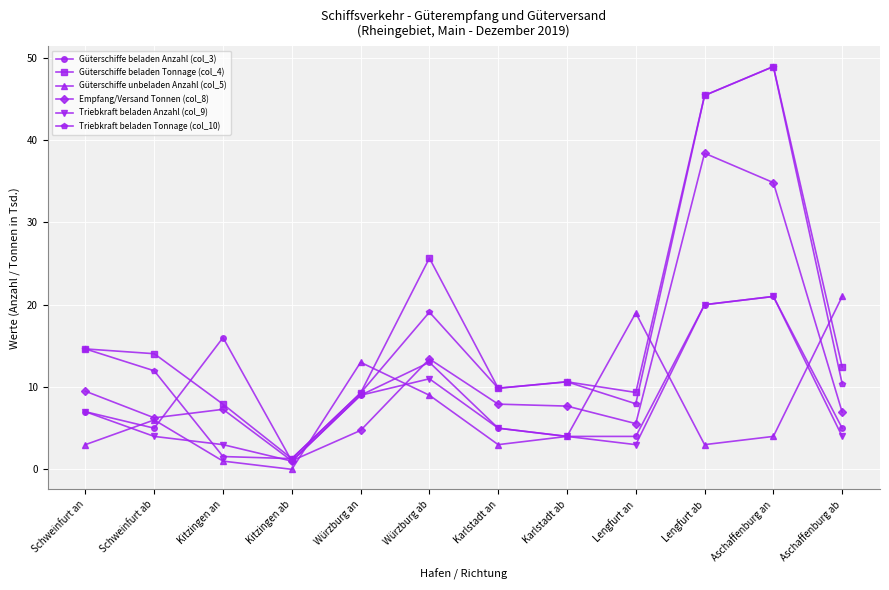

What is the difference between the highest and lowest values at Karlstadt ab?

6.6